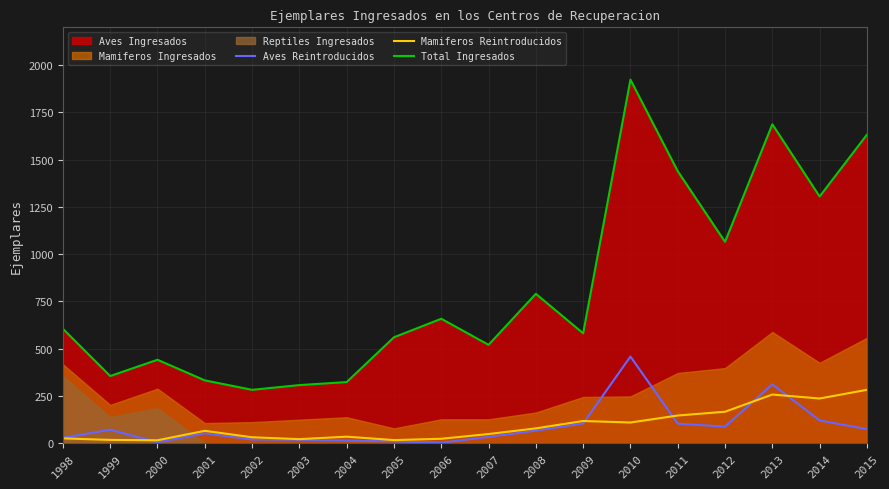

What is the difference between the maximum and minimum values in the Total Ingresados series?

1641